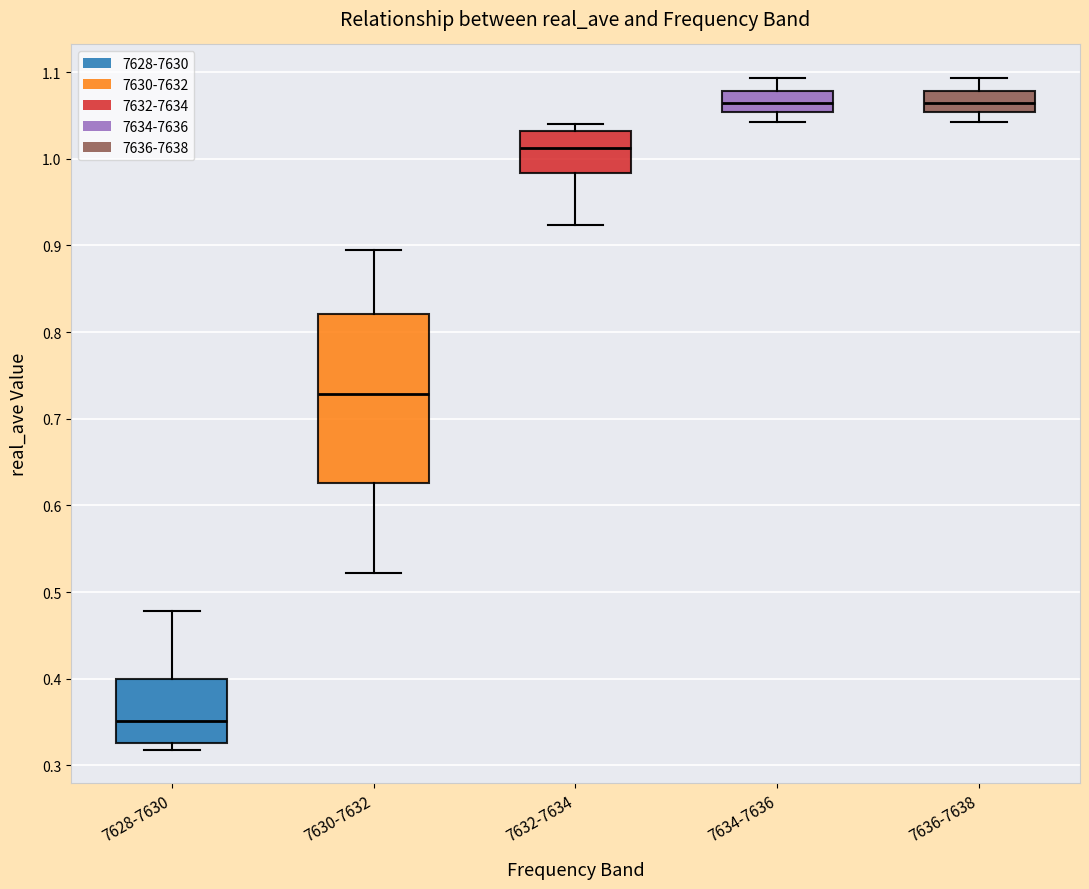

Which box is the tallest, from its lower edge to its upper edge?

7630-7632